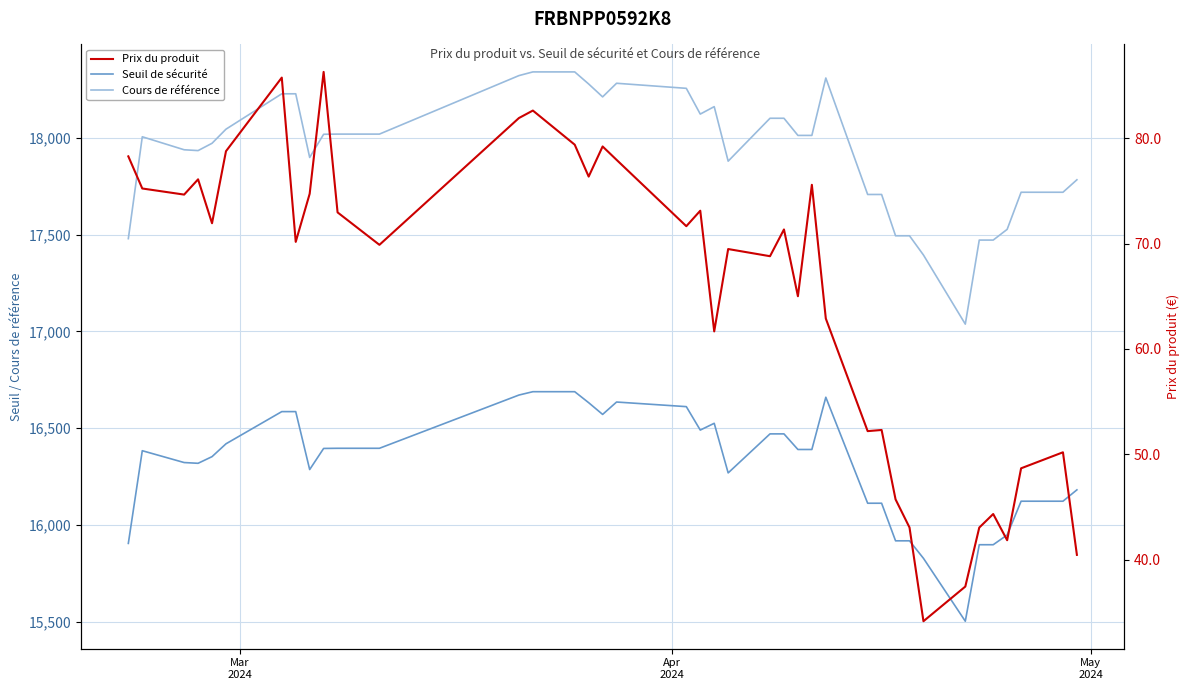

How many values in the Cours de référence series exceed 18011?

20